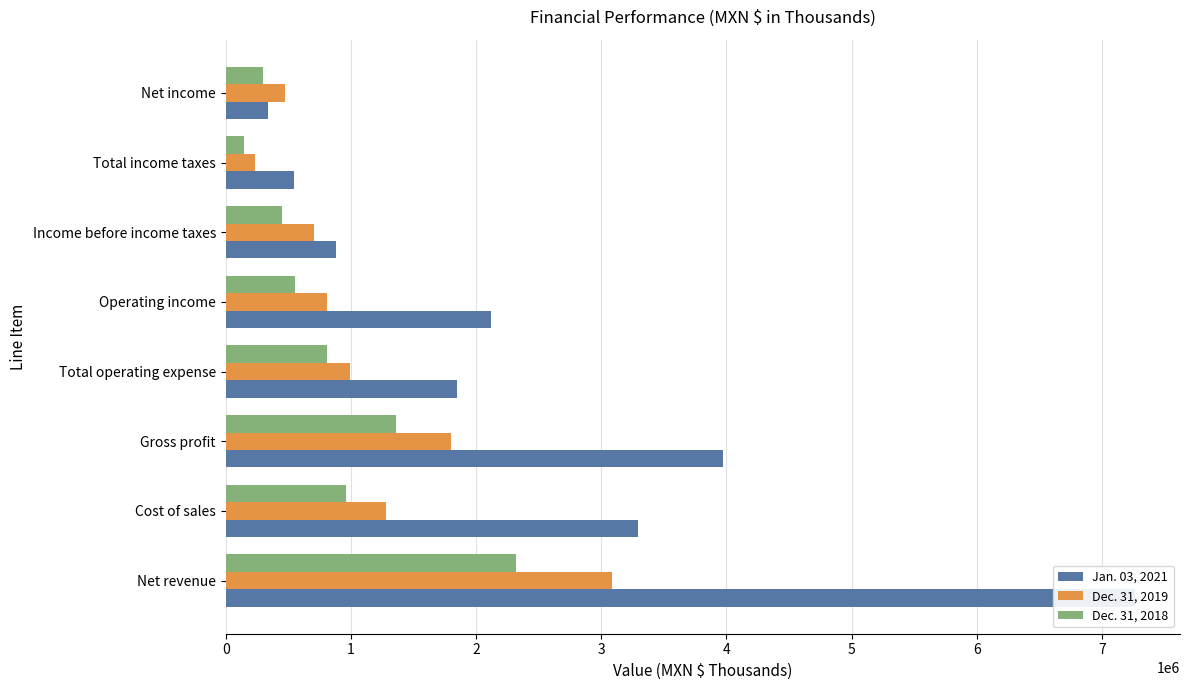

What are all the series names shown in the legend?

Jan. 03, 2021, Dec. 31, 2019, Dec. 31, 2018